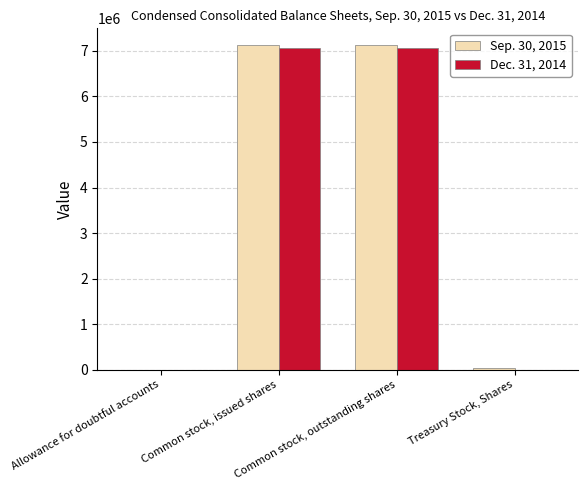

At which label is Sep. 30, 2015 closest to 3569380?

Treasury Stock, Shares